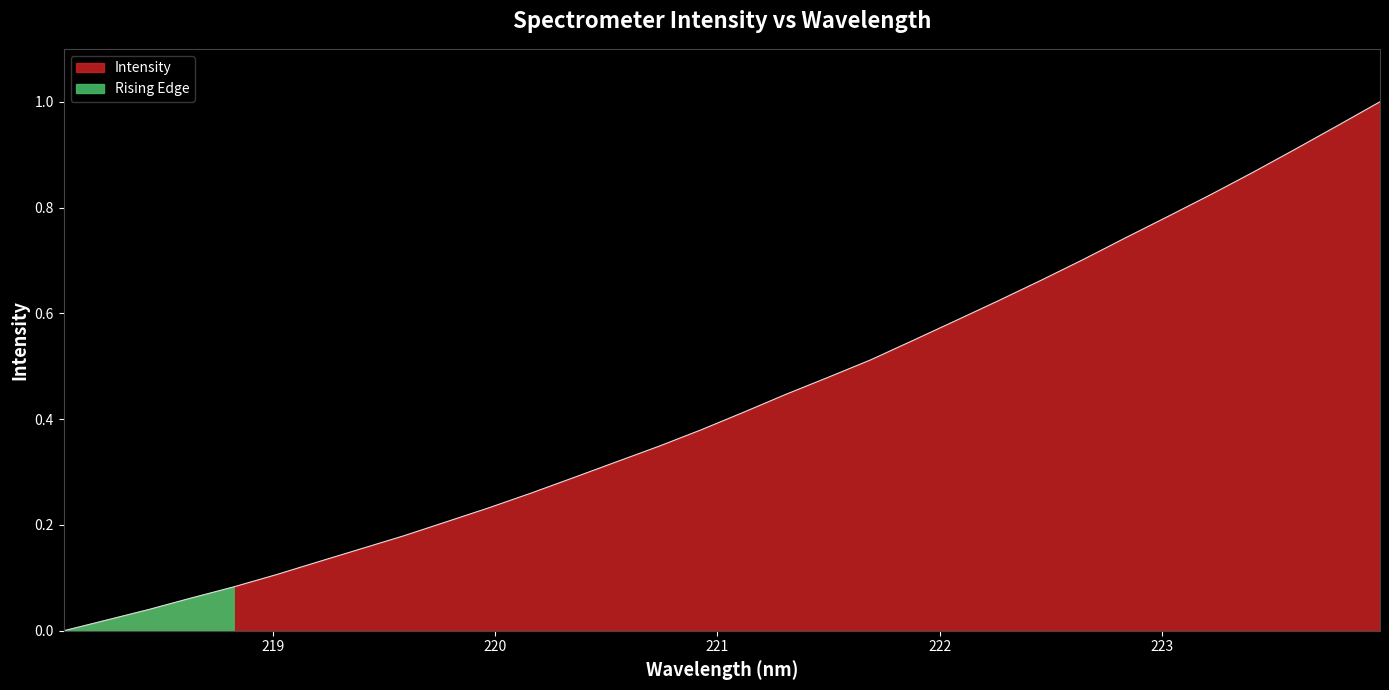

Is it true that the value at 23 is 1.0?

False